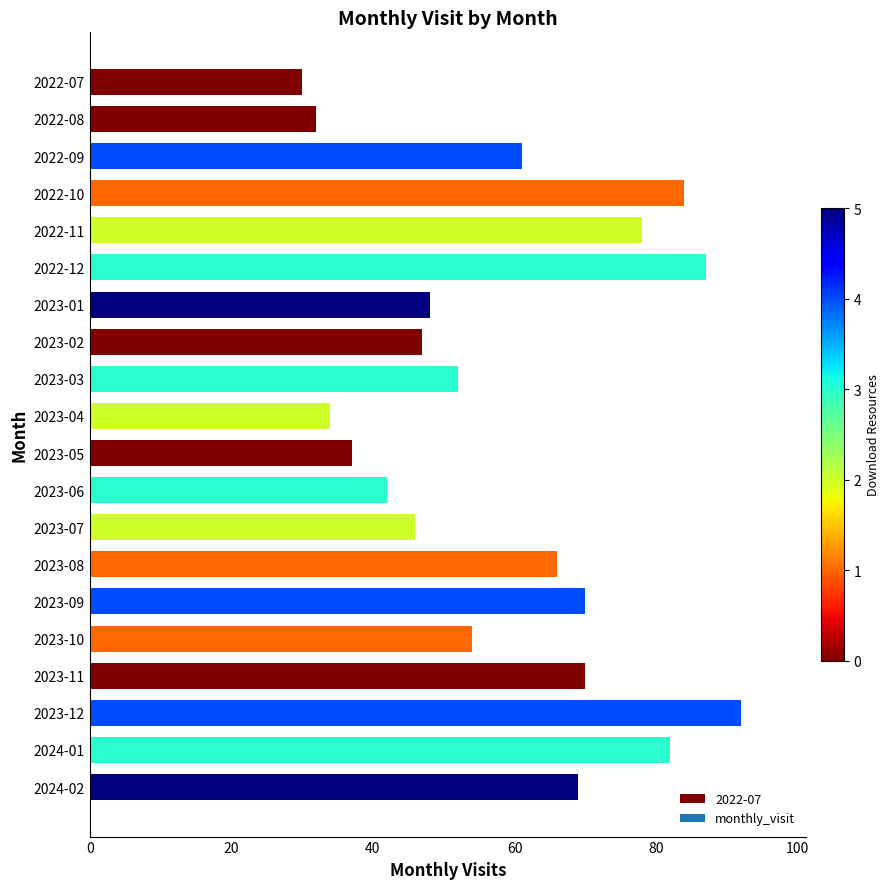

Reading top to bottom, extract all data points from this chart.

2022-07=30	2022-08=32	2022-09=61	2022-10=84	2022-11=78	2022-12=87	2023-01=48	2023-02=47	2023-03=52	2023-04=34	2023-05=37	2023-06=42	2023-07=46	2023-08=66	2023-09=70	2023-10=54	2023-11=70	2023-12=92	2024-01=82	2024-02=69